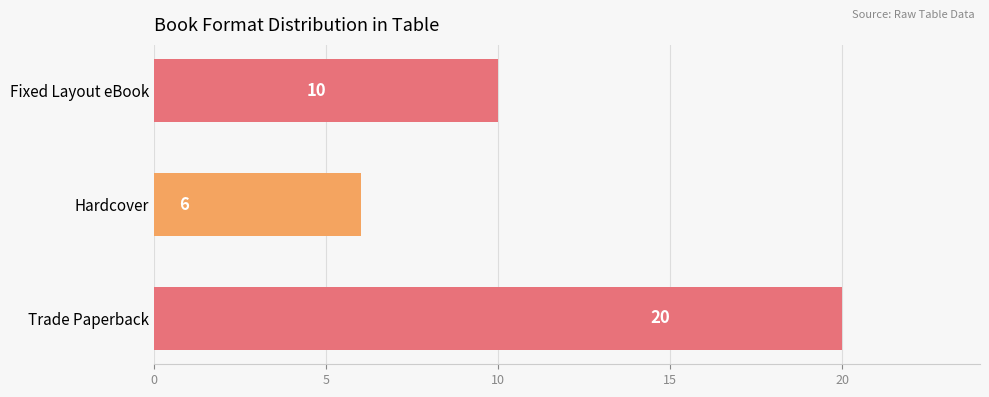

Reading bottom to top, list all the values displayed in this chart.

Trade Paperback=20	Hardcover=6	Fixed Layout eBook=10